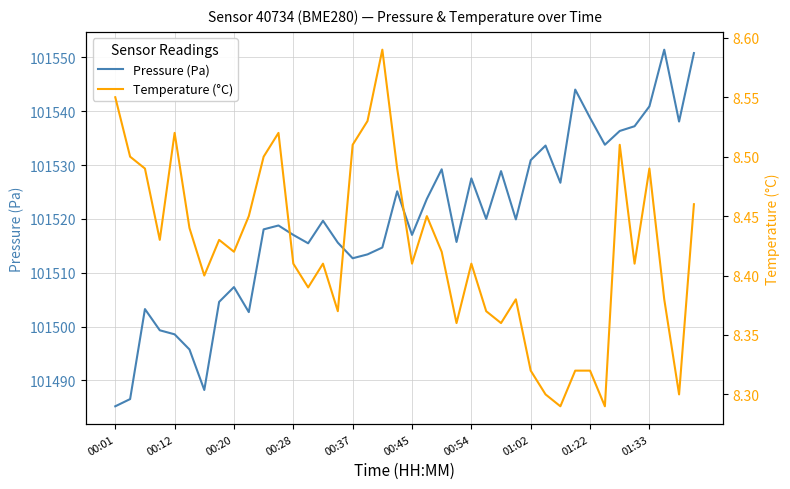

What is the average value of the temperature series?

8.4